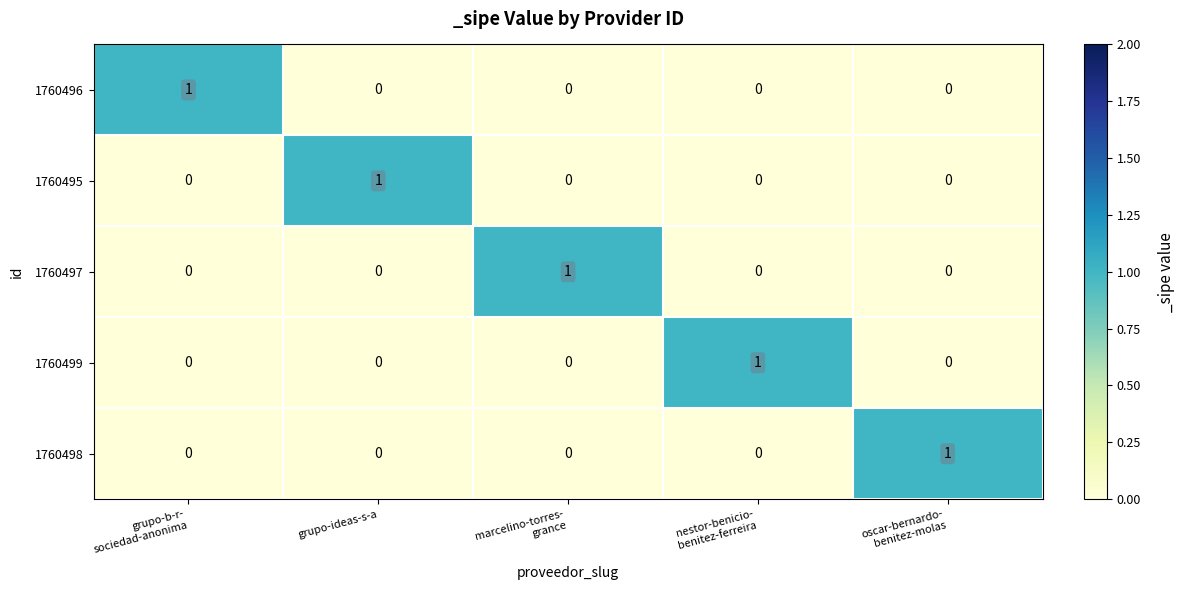

At which label does 1760495 reach its peak?

grupo-ideas-s-a